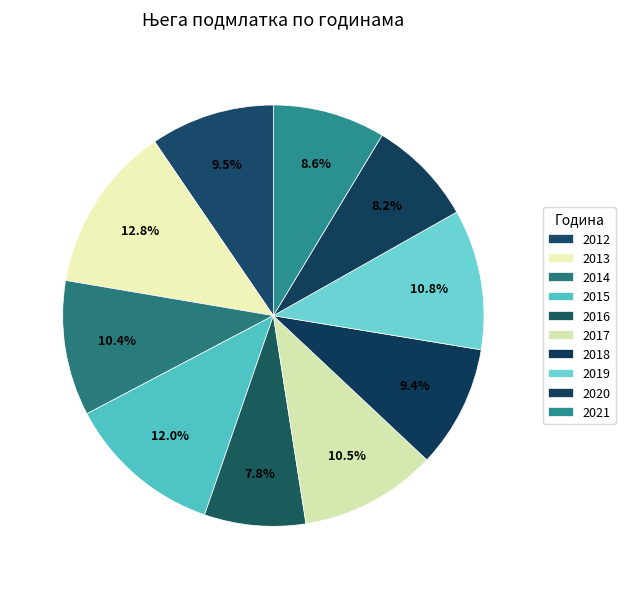

Count the number of slices in the pie.

10